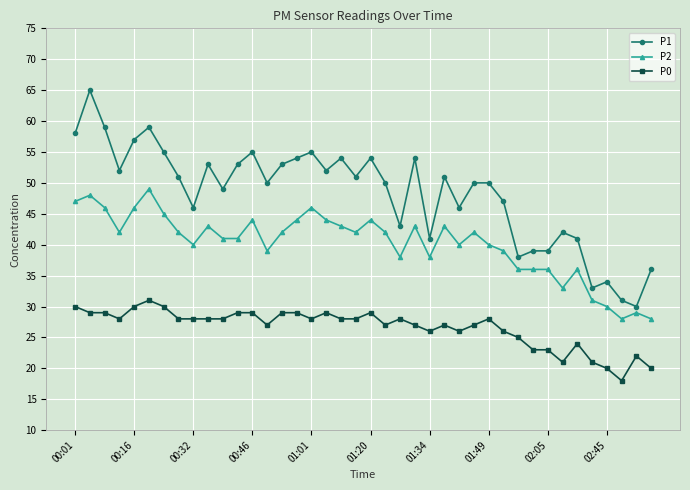

What is the greatest value displayed?

65